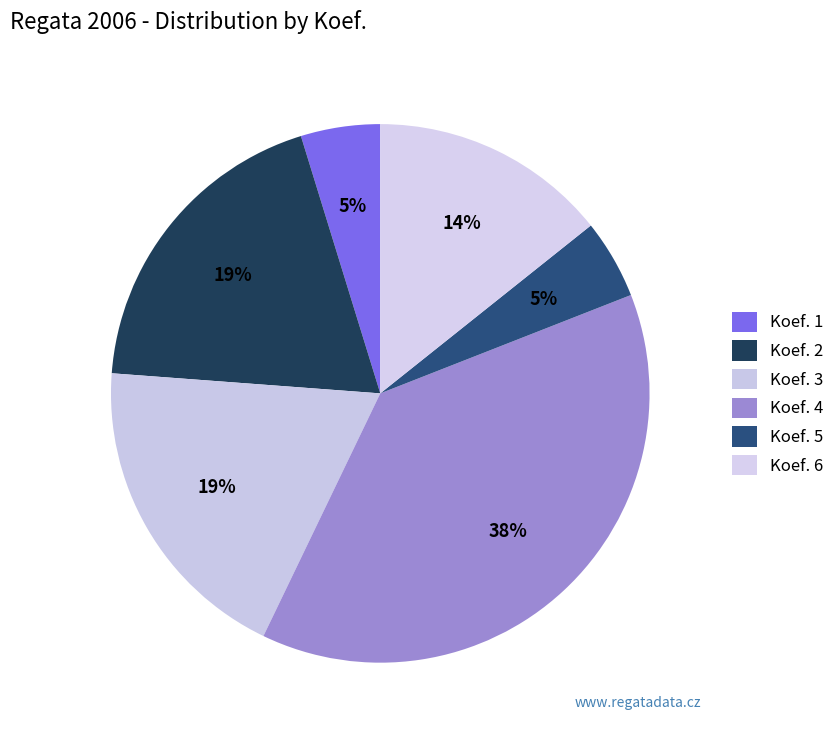

To the nearest percent, what is the average slice percentage?

17%